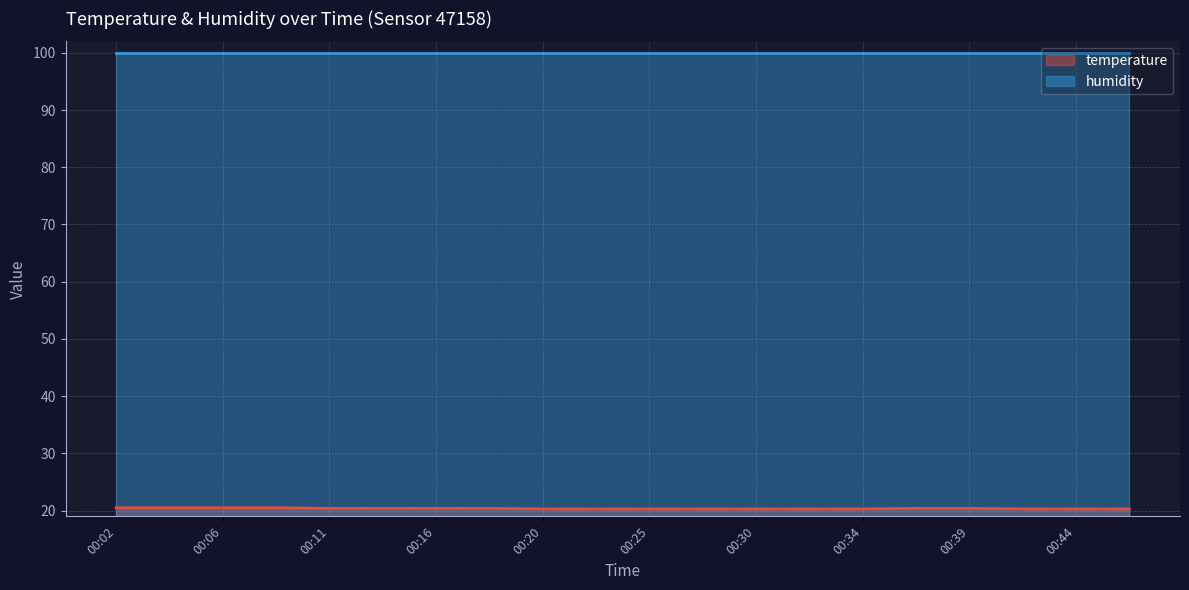

True or false: temperature (line) has a value of 20.3 at 11.

True